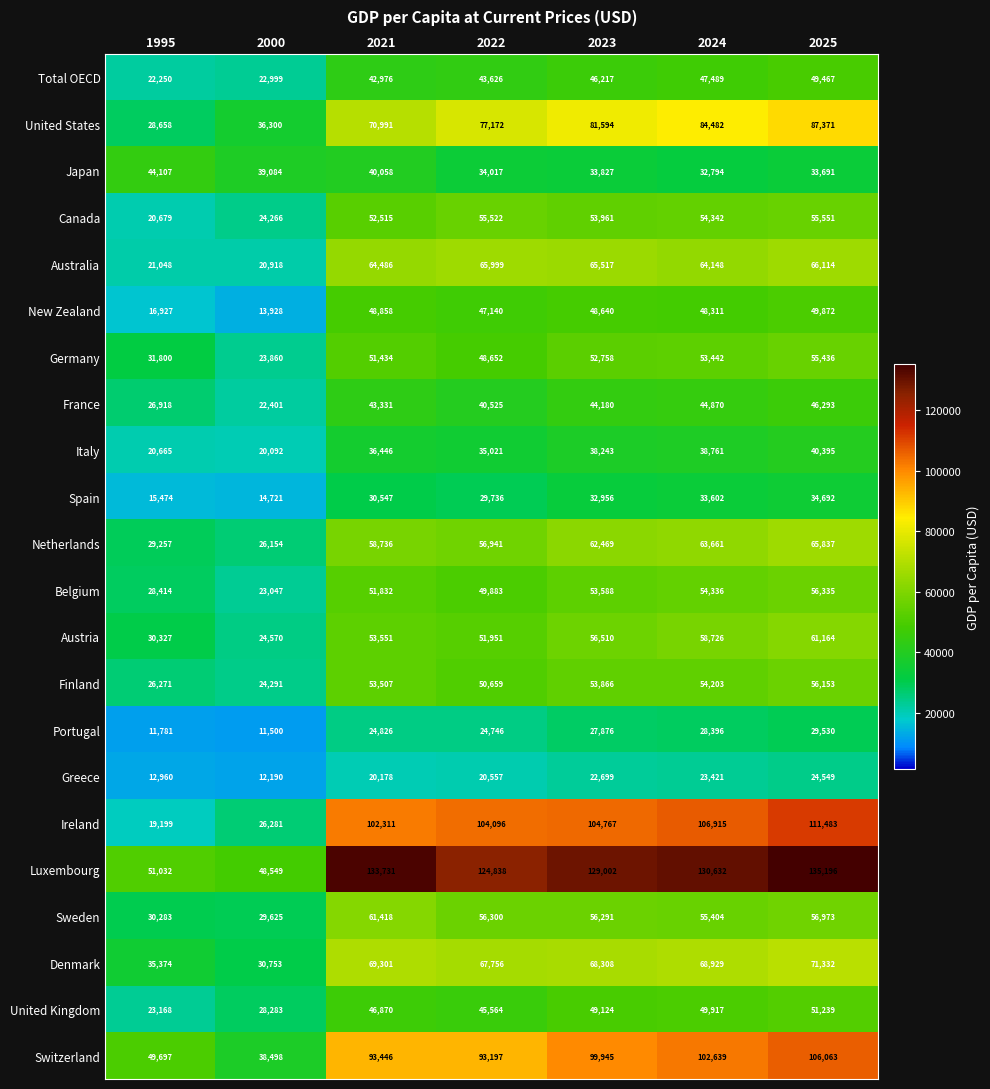

Rank the series by their maximum value, from lowest to highest.

Greece, Portugal, Spain, Italy, Japan, France, Total OECD, New Zealand, United Kingdom, Germany, Canada, Finland, Belgium, Austria, Sweden, Netherlands, Australia, Denmark, United States, Switzerland, Ireland, Luxembourg